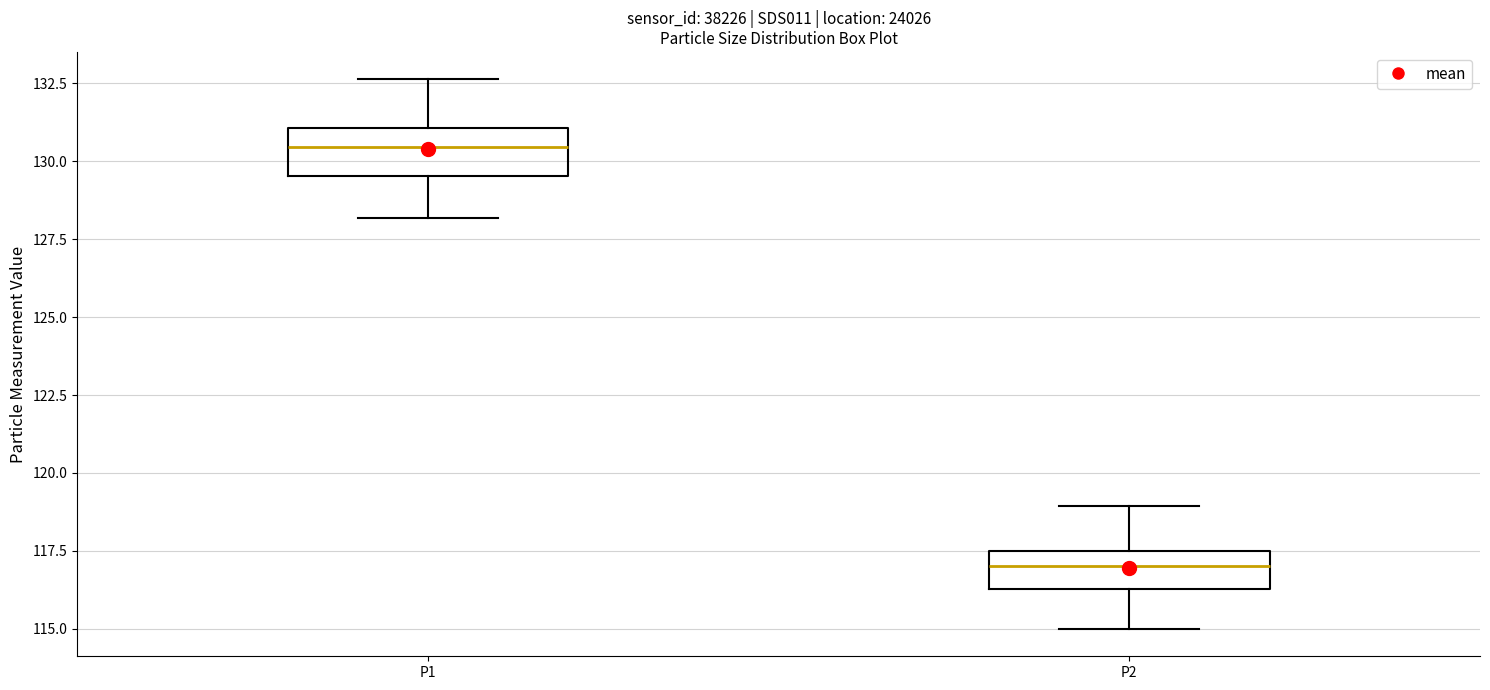

Which box's median line is the highest?

P1